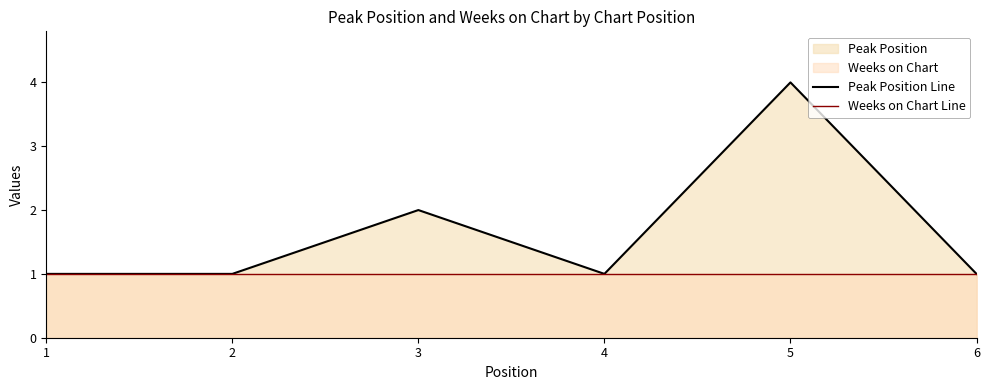

In Peak Position Line, how many points are higher than both neighbors (excluding endpoints)?

2